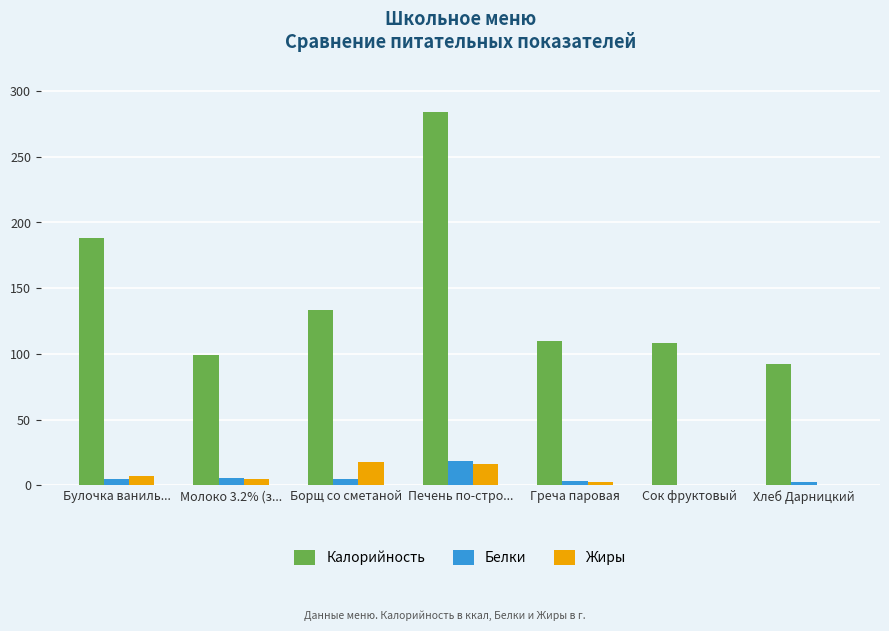

Read the Жиры value at Булочка ваниль....

7.4